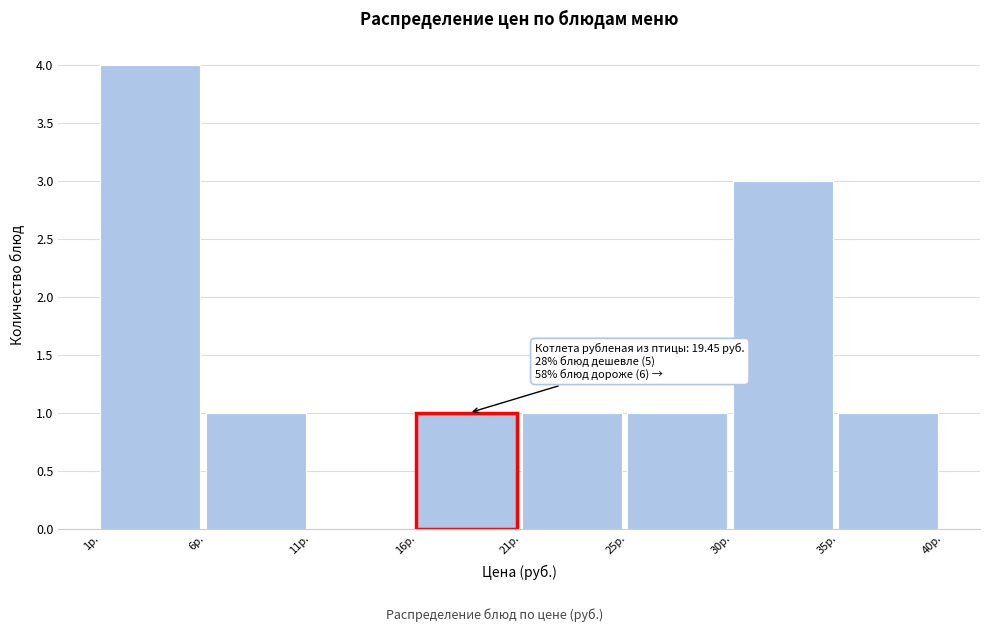

Reading left to right, extract all data points from this chart.

1р.=4	6р.=1	11р.=0	16р.=1	21р.=1	25р.=1	30р.=3	35р.=1